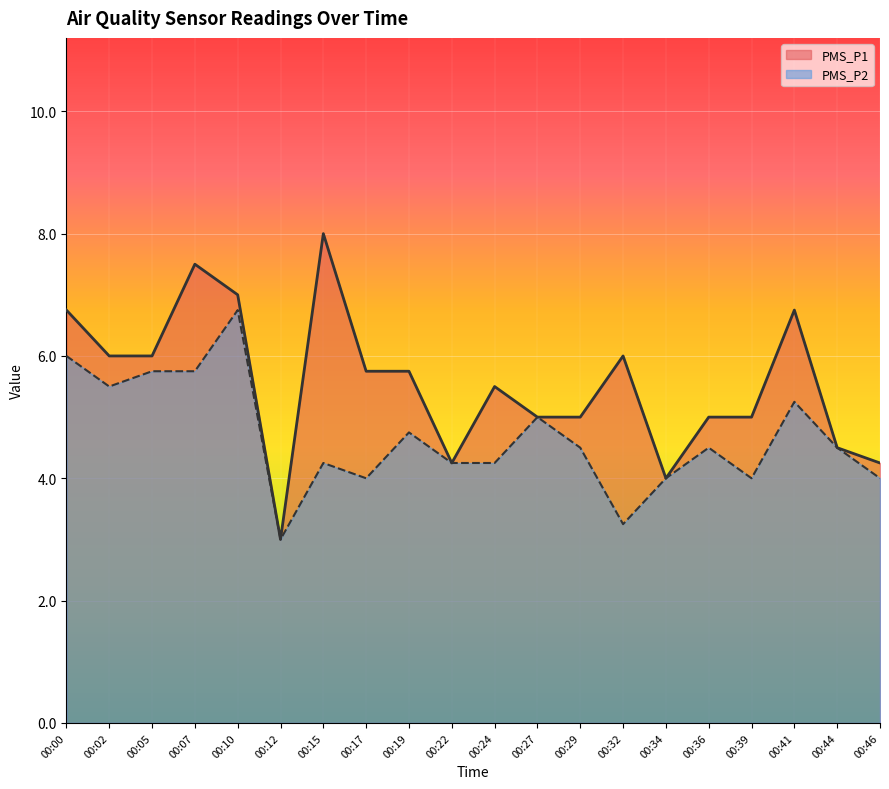

What is the average value of the PMS_P1 series?

5.5